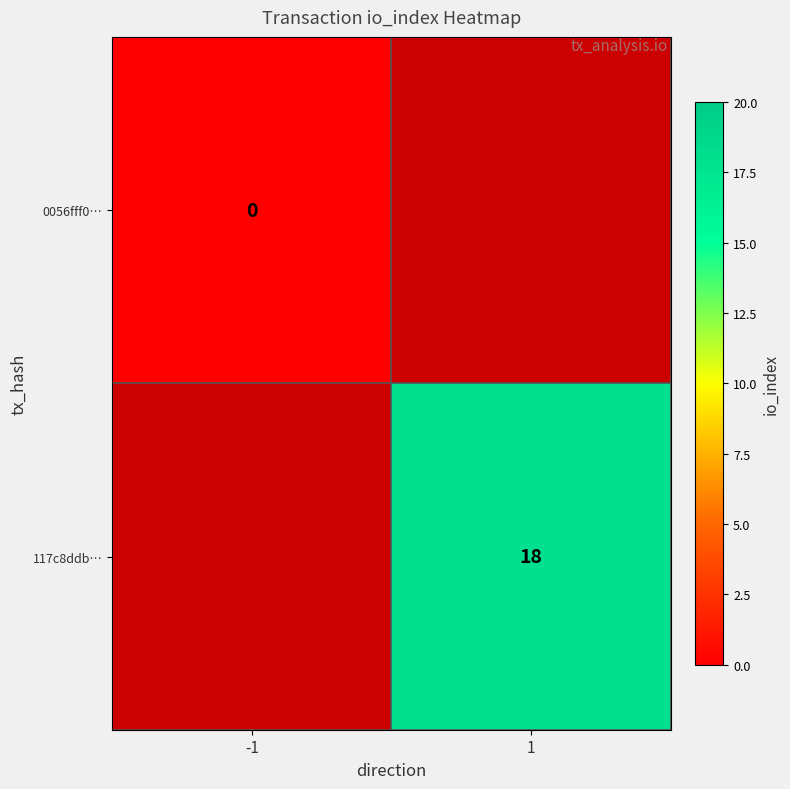

At which category is the sum across all series the highest?

-1